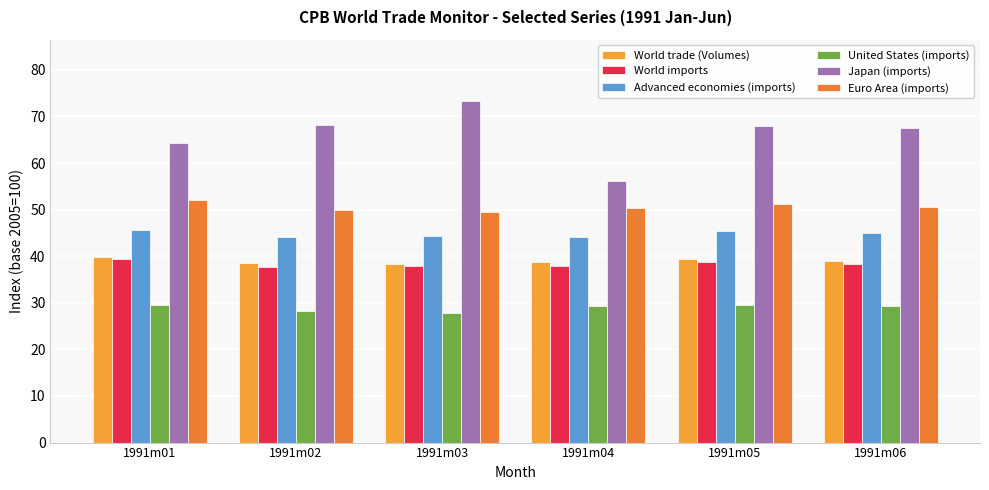

How many bars are there in each group?

6